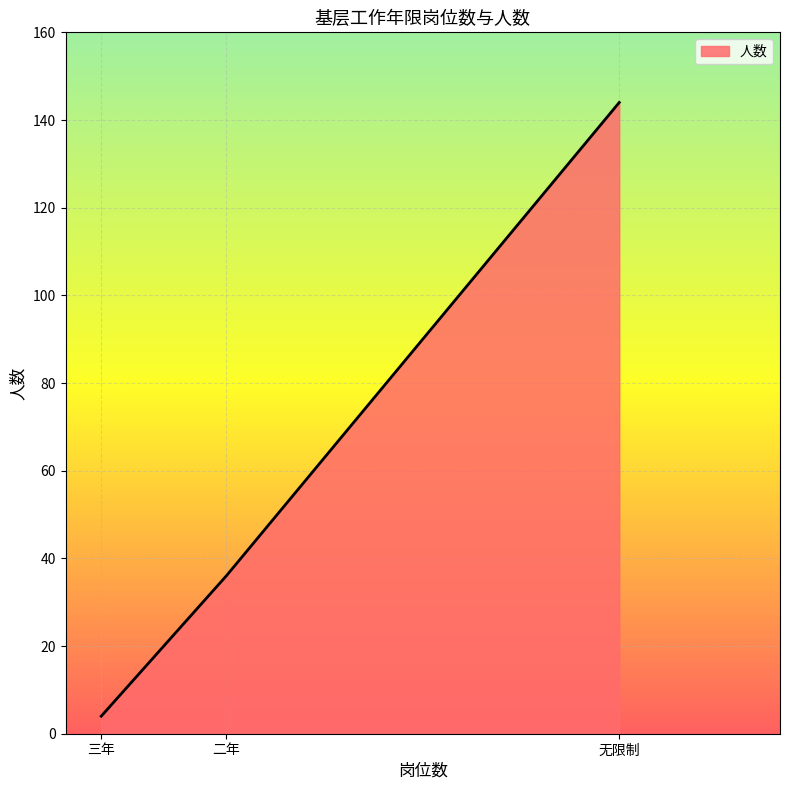

Is it true that the value at 二年 is 9?

False